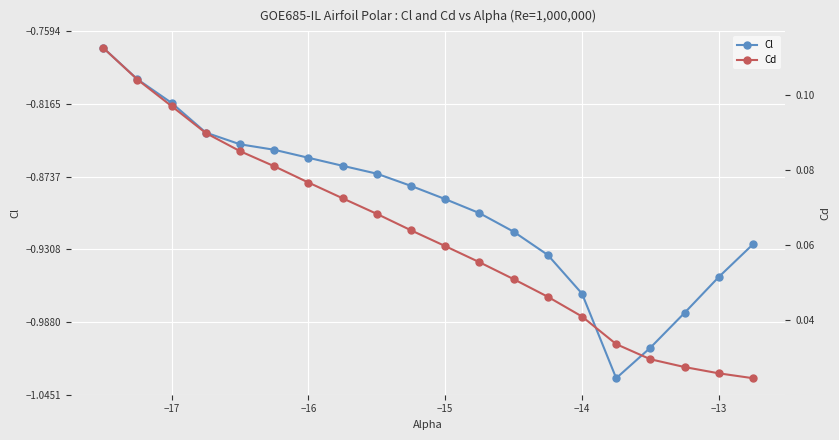

What value does the Cl series have at −17?

-0.8